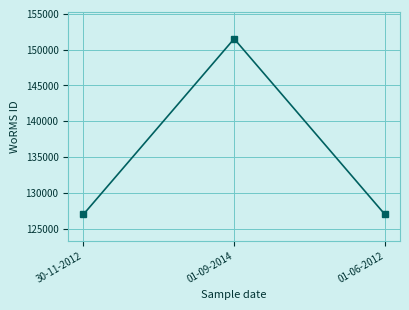

Count the values in the range 126975 to 151523.

3